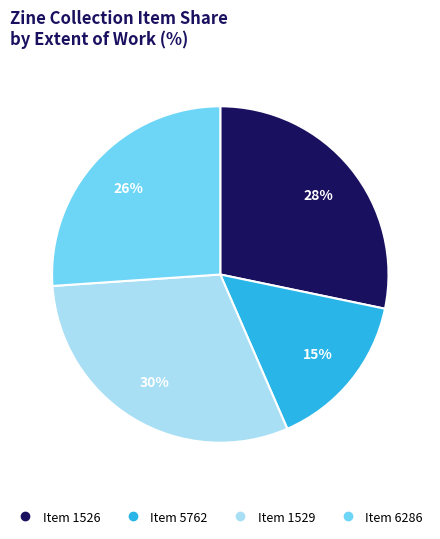

To the nearest percent, what is the average slice percentage?

25%